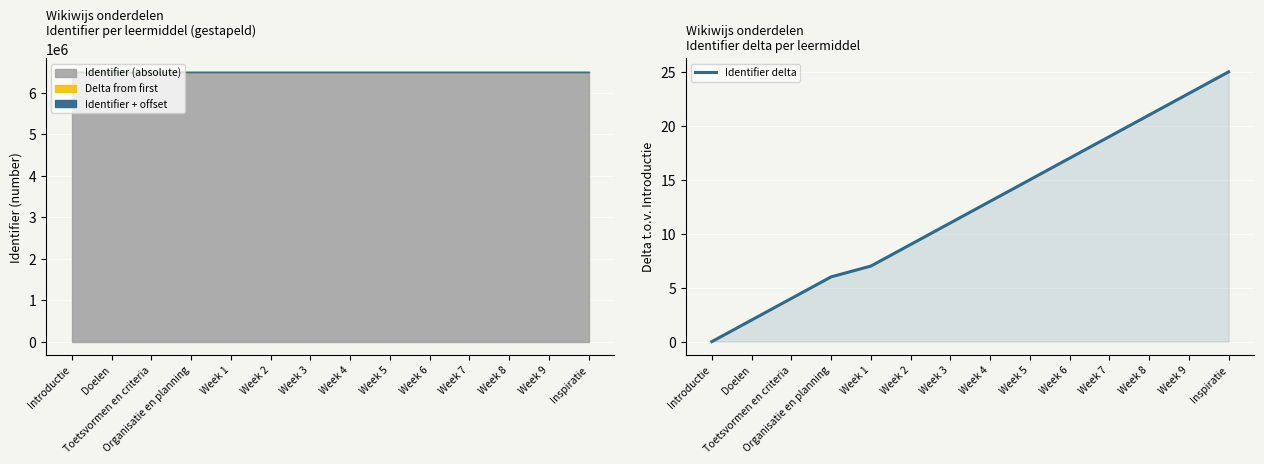

What is the sum of all values?

172